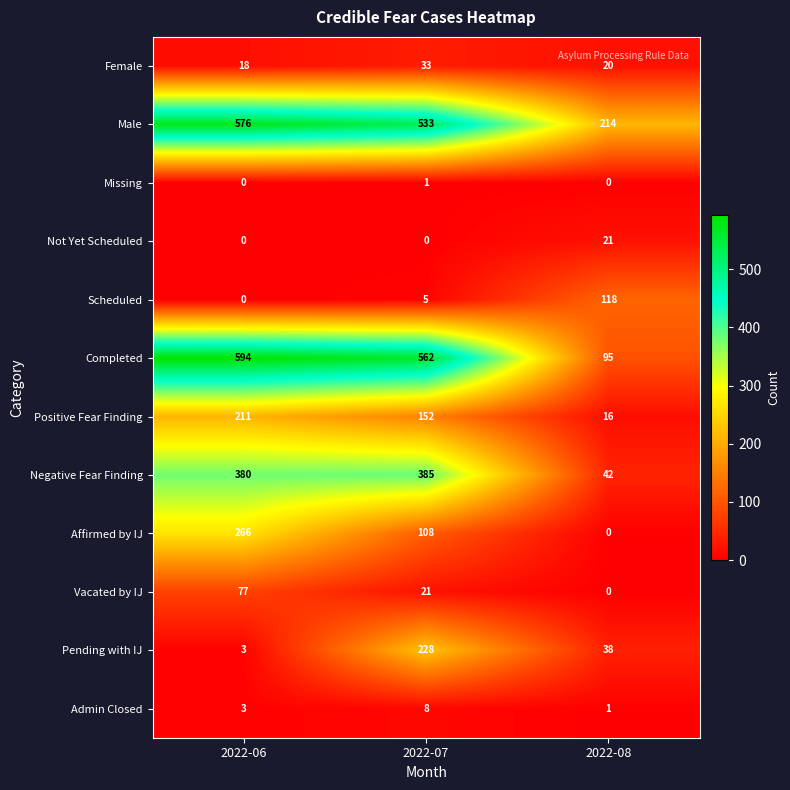

What is the total value across all series at 2022-08?

565